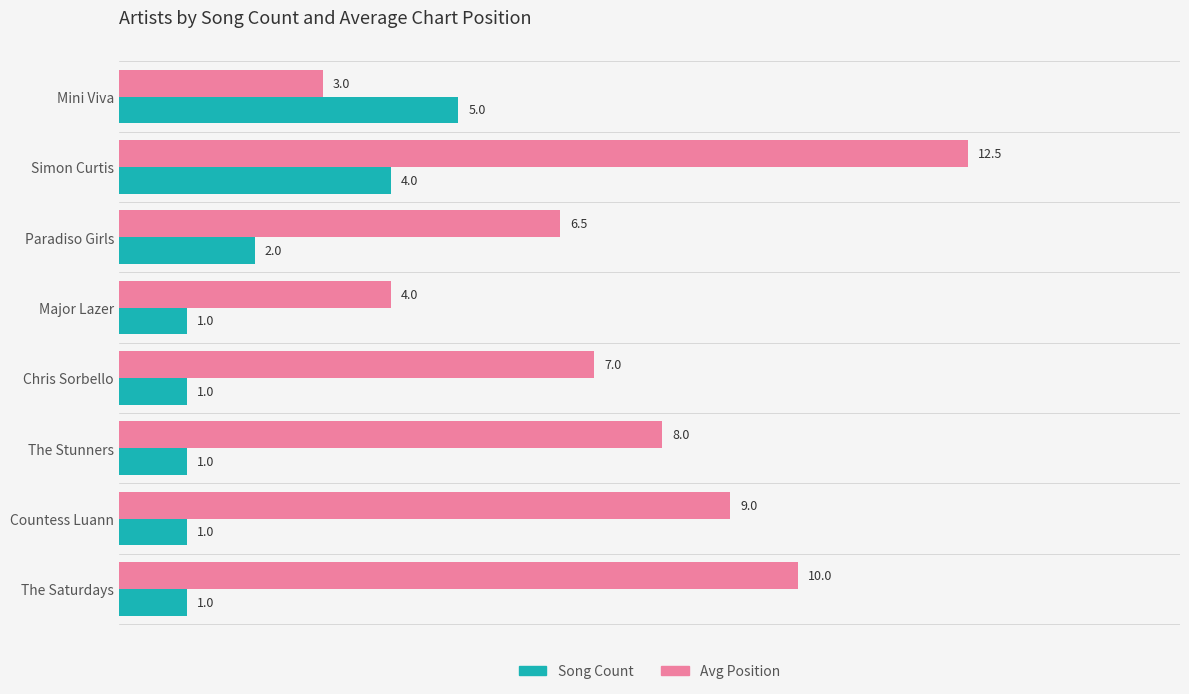

What is the difference between the Song Count values at Mini Viva and Simon Curtis?

1.0